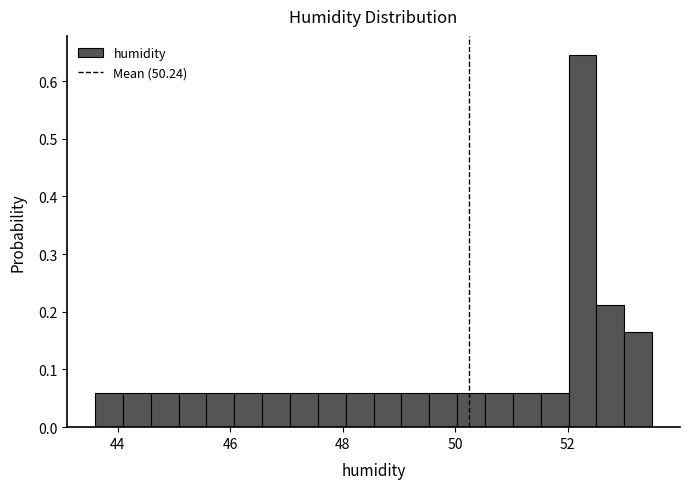

Around what value on the x-axis is the tallest bar? Give the approximate position of its centre, as read against the axis.

52.2